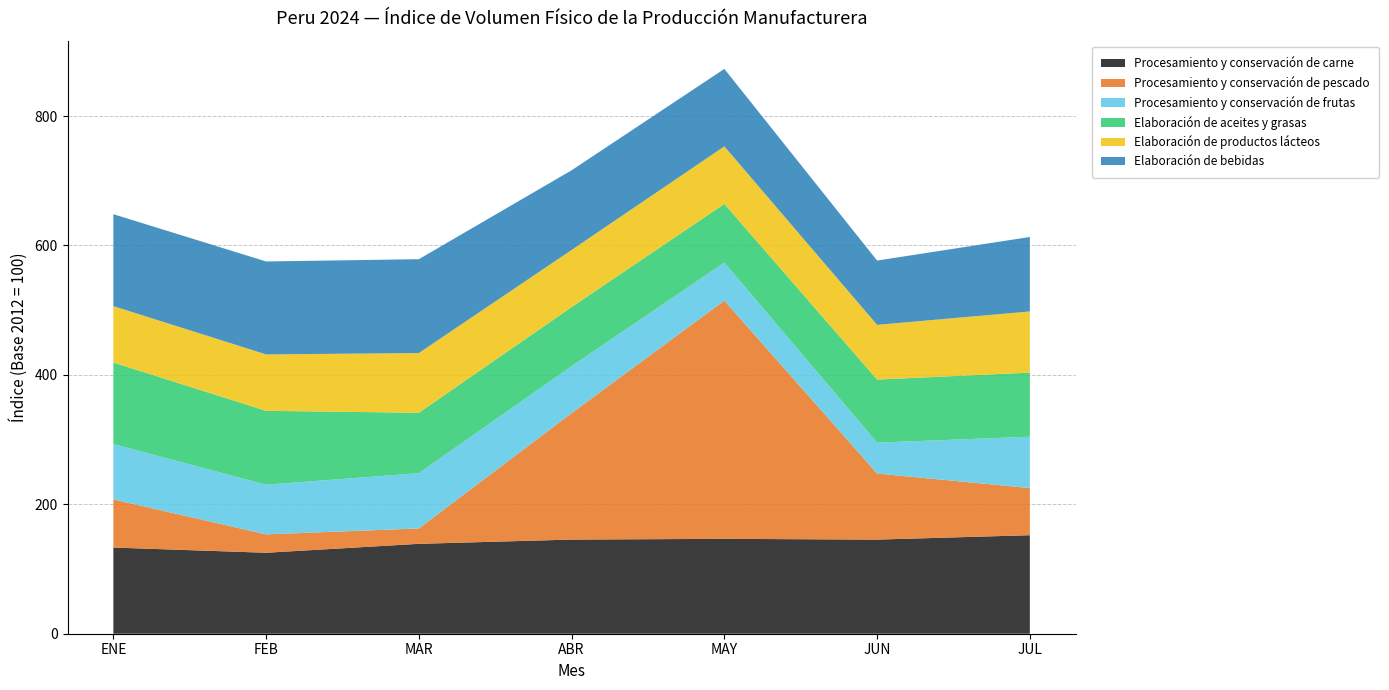

Reading left to right, list all the values displayed in this chart.

Procesamiento y conservación de carne: 133.2	125.1	138.9	145.5	146.6	145.4	152.2
Procesamiento y conservación de pescado: 74.4	28.4	23.7	195.4	368.1	102.1	72.8
Procesamiento y conservación de frutas: 85.6	76.7	85.5	72.6	58.8	47.7	79.4
Elaboración de aceites y grasas: 126.0	114.2	93.3	91.3	90.7	97.5	99.0
Elaboración de productos lácteos: 87.1	87.2	92.2	88.2	88.9	84.6	94.5
Elaboración de bebidas: 142.1	143.6	145.1	123.2	119.7	99.4	115.1